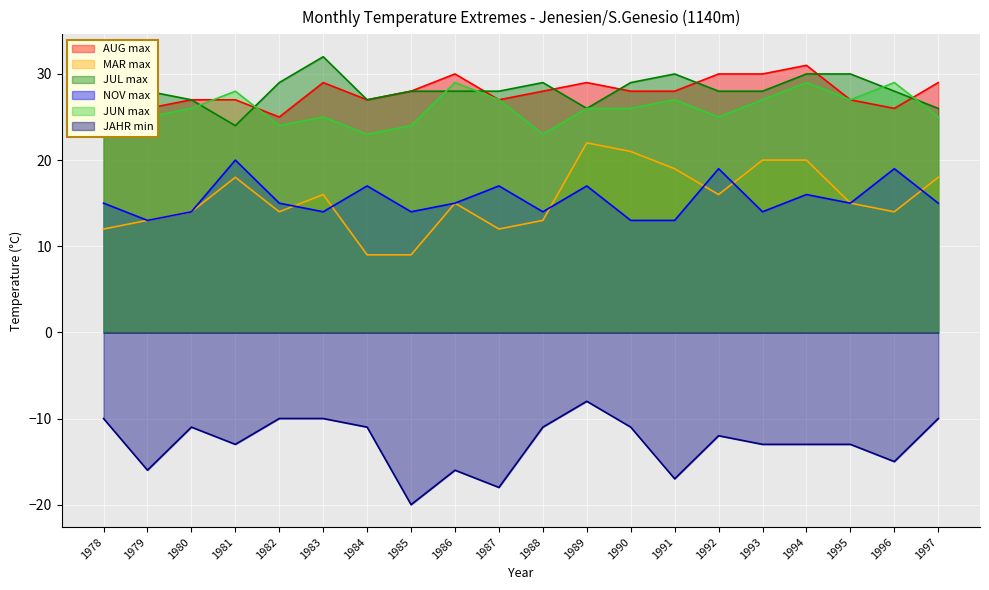

Which series has the widest spread of values?

MAR max